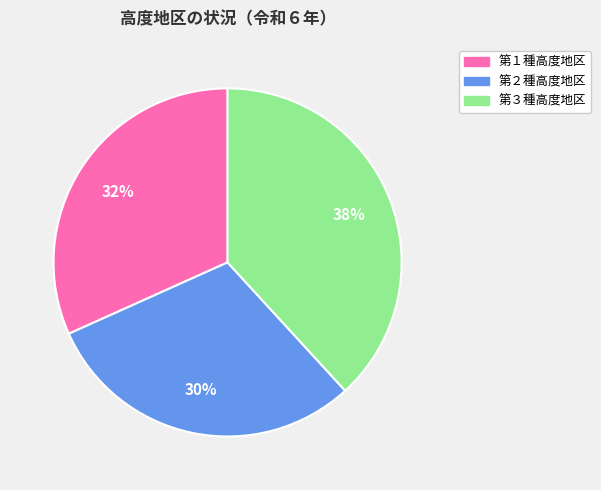

What percentage is the 第３種高度地区 slice, to the nearest percent?

38%